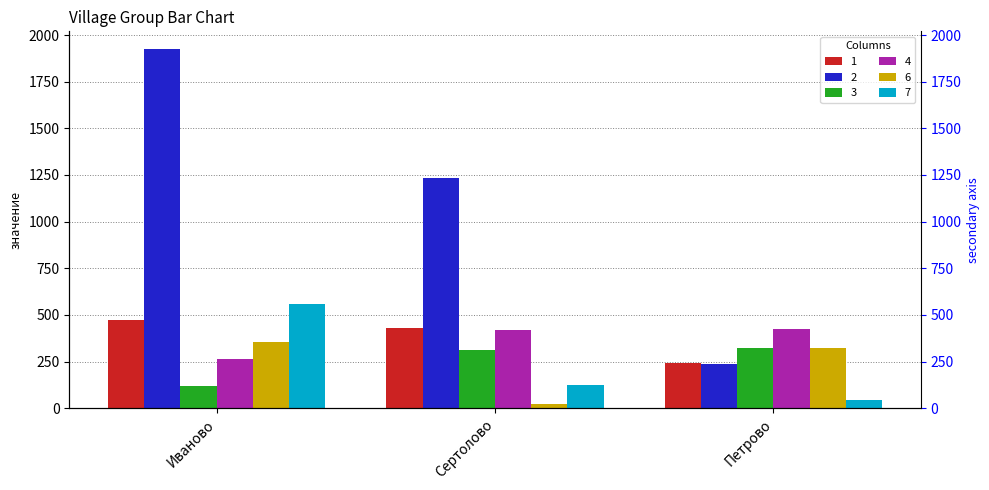

Reading right to left, what are all the values shown in this chart?

1: Петрово=241	Сертолово=432	Иваново=470
2: Петрово=234	Сертолово=1234	Иваново=1924
3: Петрово=321	Сертолово=312	Иваново=117
4: Петрово=423	Сертолово=421	Иваново=264
6: Петрово=323	Сертолово=23	Иваново=352
7: Петрово=42	Сертолово=123	Иваново=557